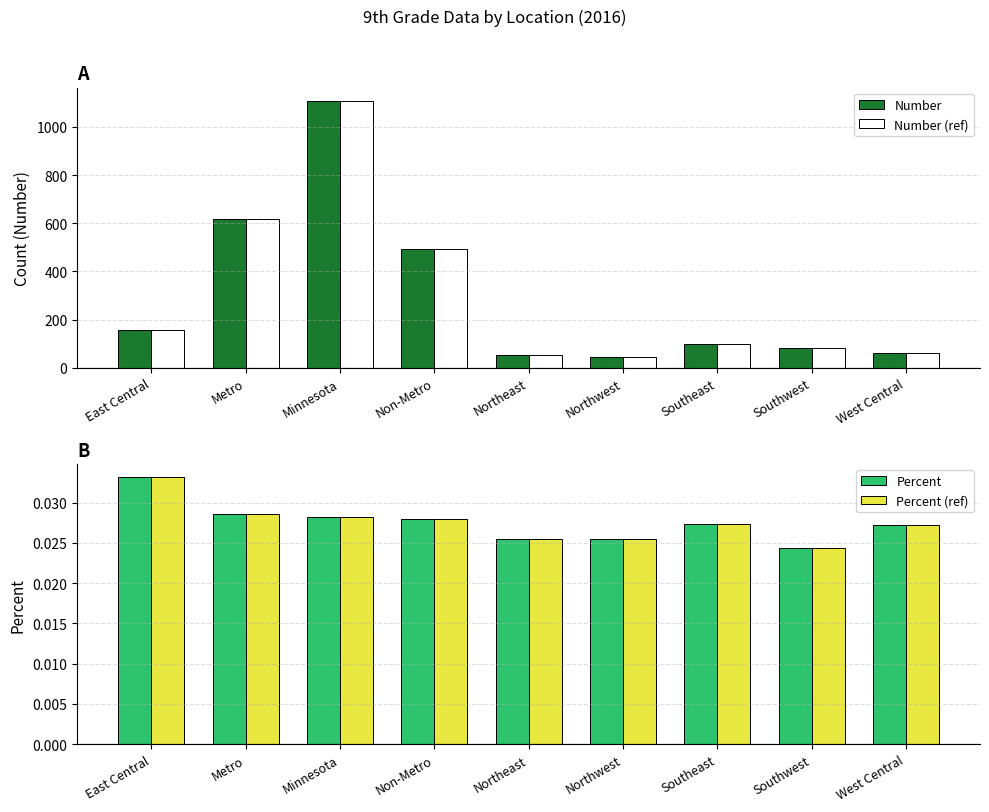

Is the value of Percent at Metro greater than the value of Number at East Central?

No